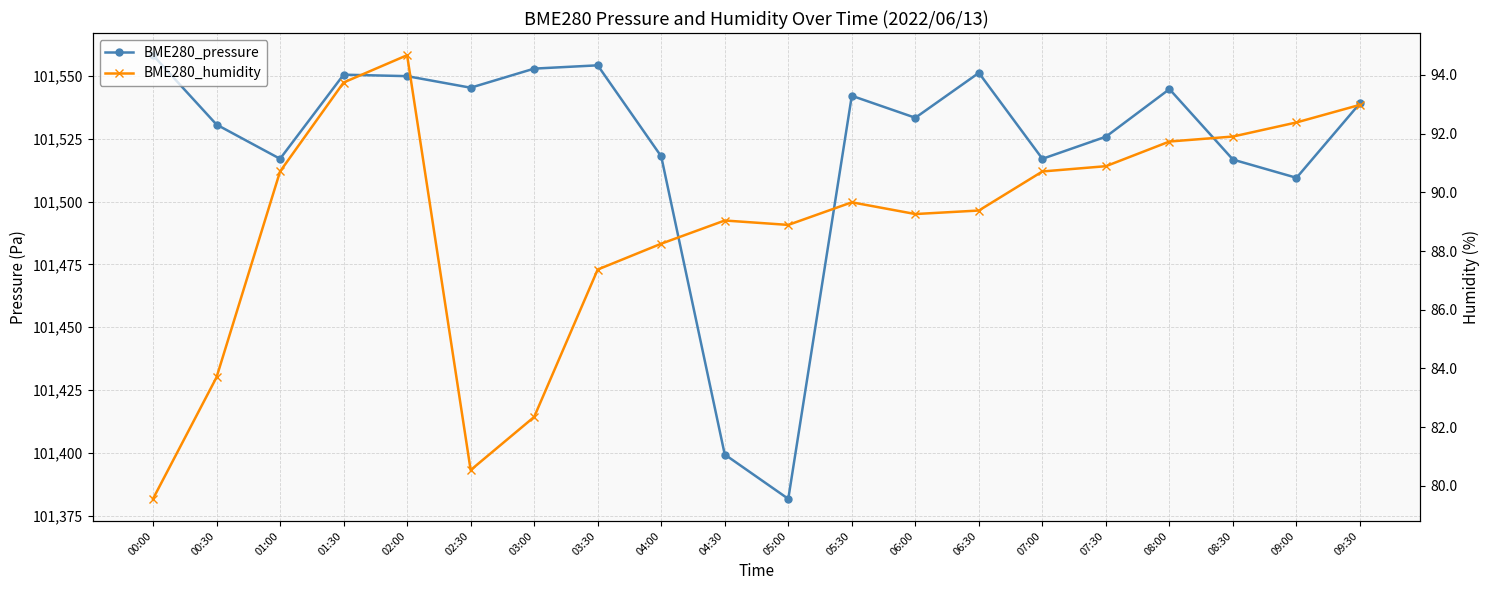

Where is BME280_pressure nearest to the value 101469?

09:00